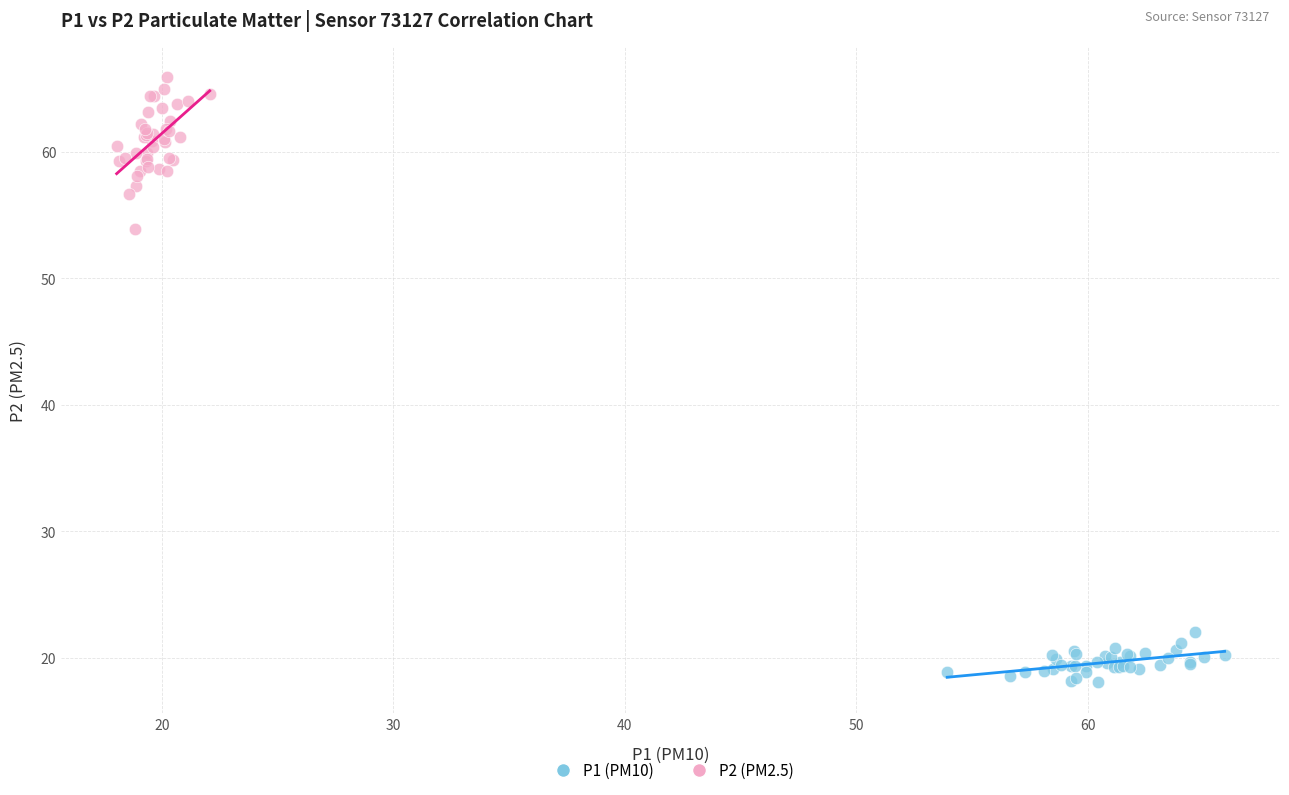

Which series has the largest Y range (max minus min)?

P2 (PM2.5)